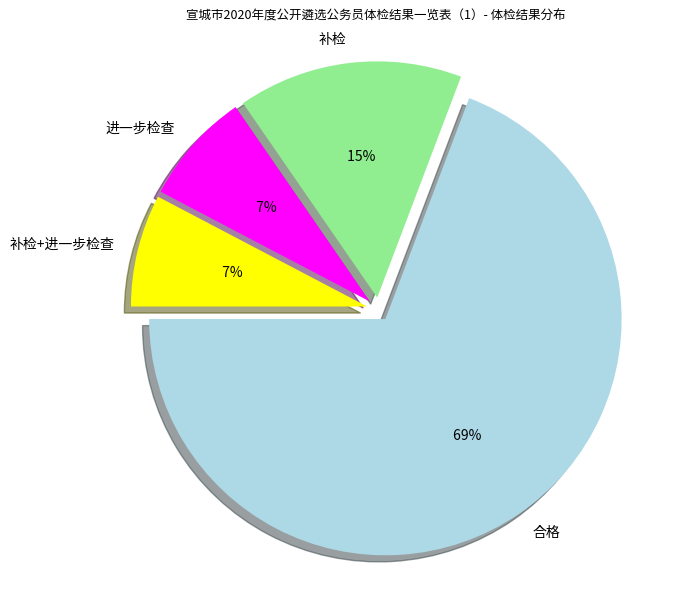

To the nearest percent, what portion does 合格 represent?

69%